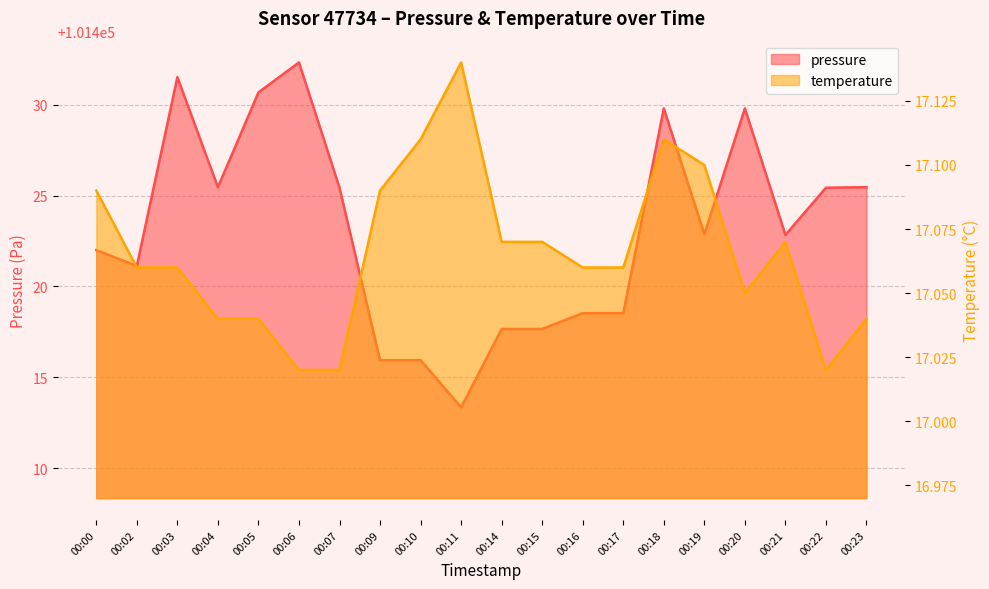

True or false: temperature and pressure cross at least once.

False